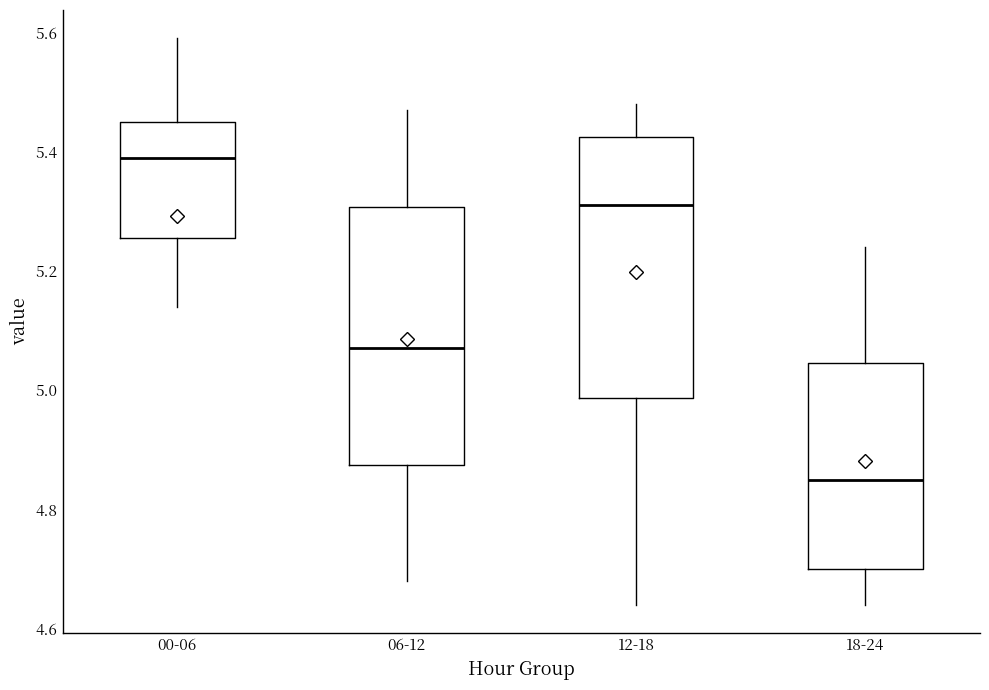

Which box has the lowest median line?

18-24